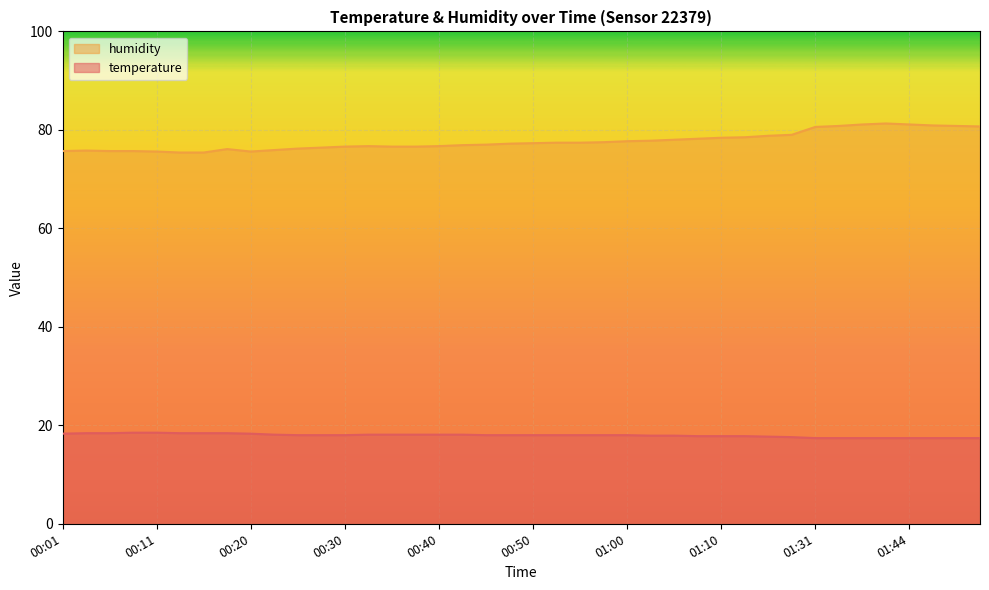

The temperature series shows 6.8 at 00:25. True or false?

False